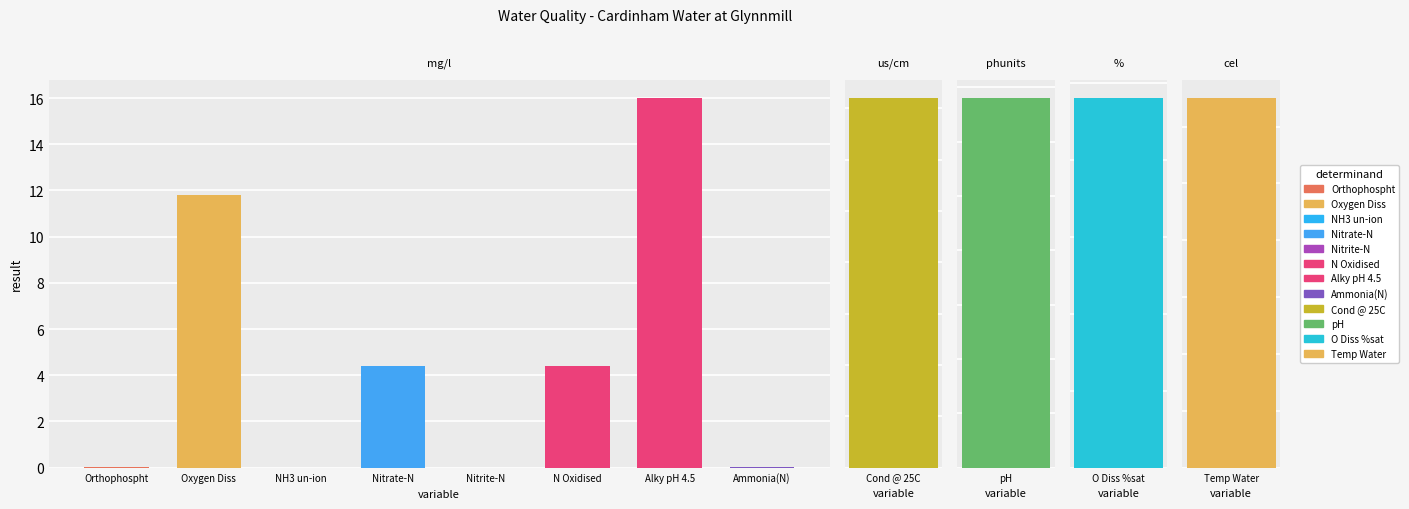

What is the difference between the maximum and minimum values?

180.0